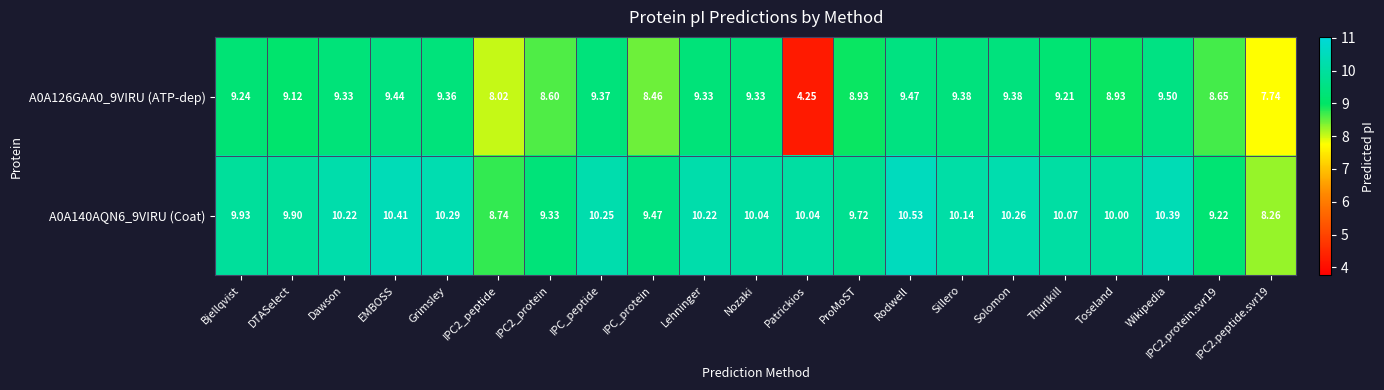

Where does the A0A140AQN6_9VIRU (Coat) series first go above 10?

Dawson